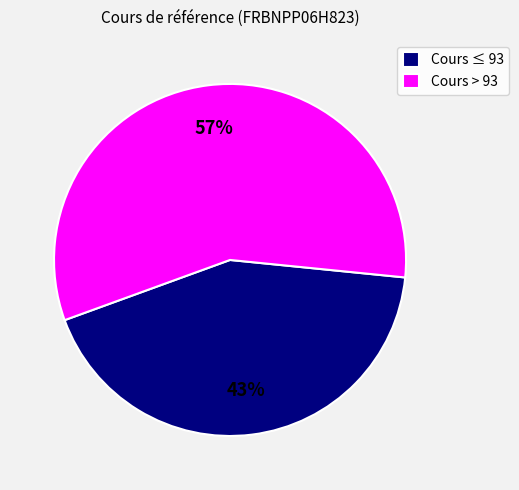

How many slices are in this pie chart?

2